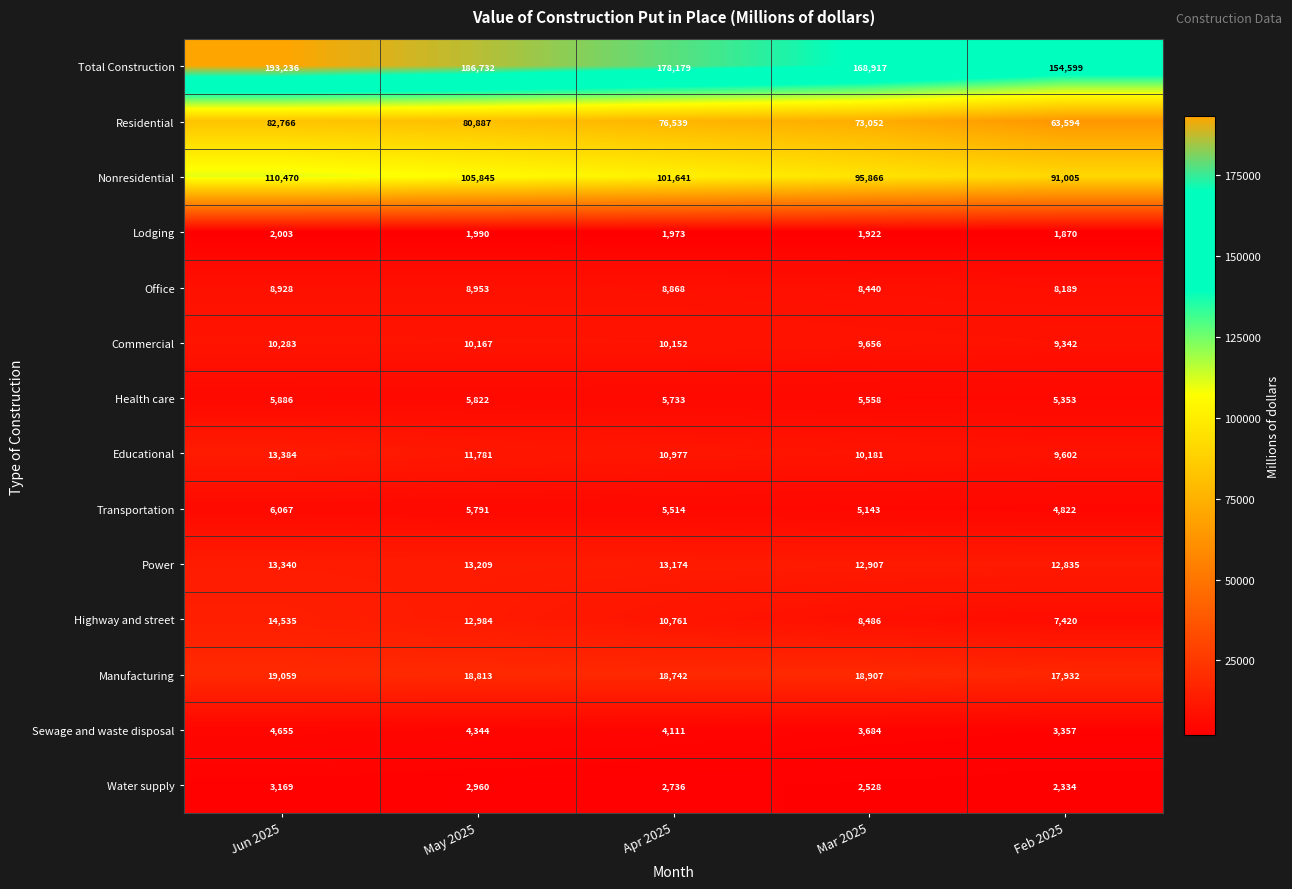

At how many categories does at least one series exceed 61495?

5